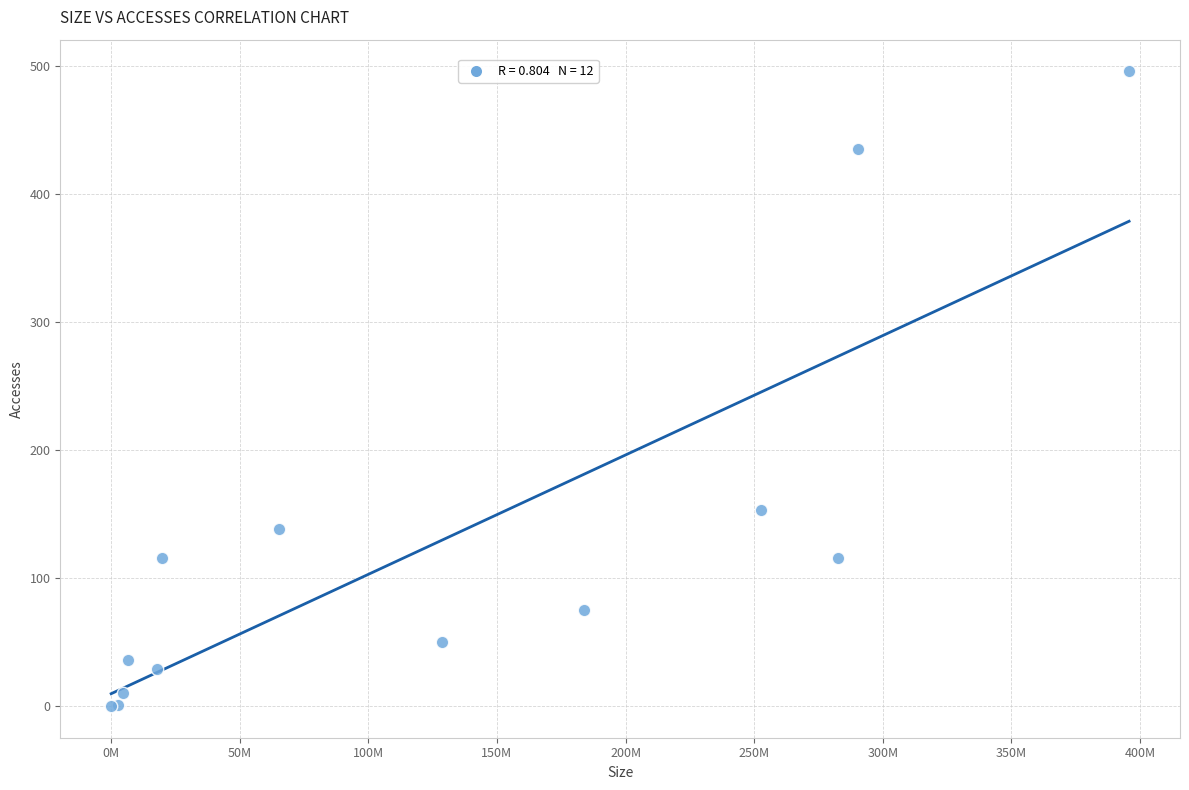

What Y value in the scatter plot is closest to 248?

153